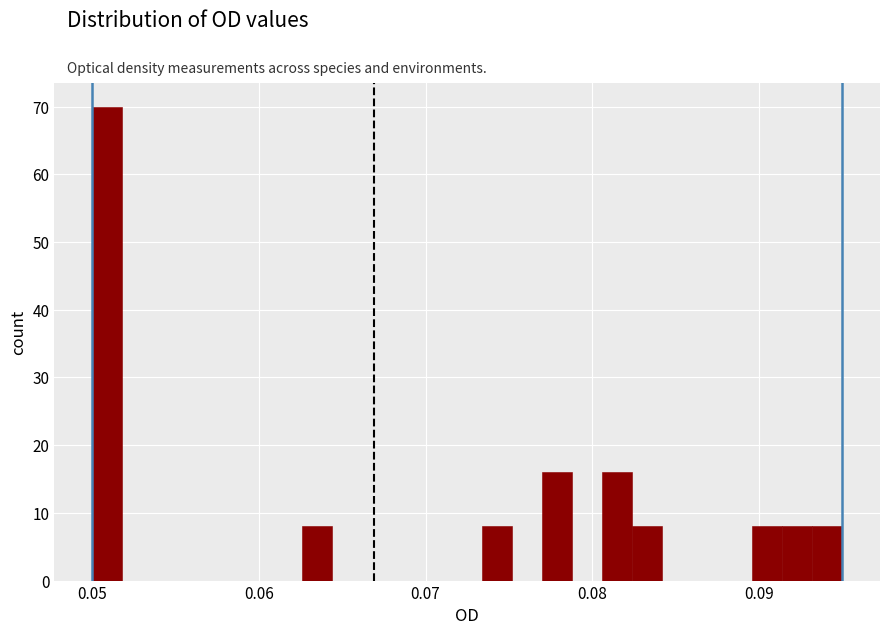

Around what value on the x-axis is the tallest bar? Give the approximate position of its centre, as read against the axis.

0.051